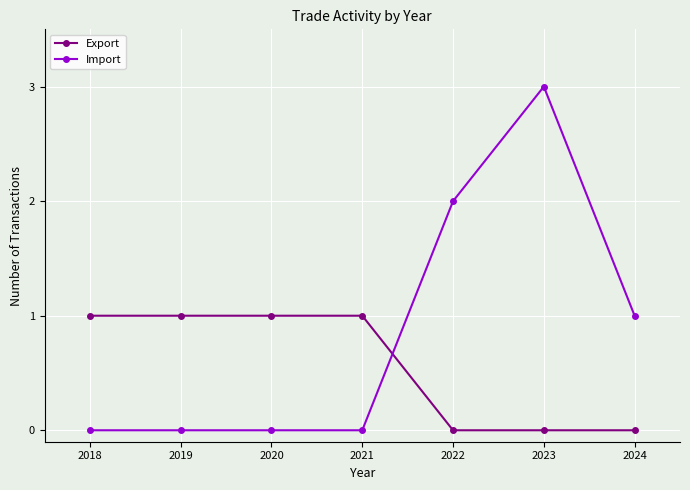

Reading left to right, what are all the values shown in this chart?

Export: 2018=1	2019=1	2020=1	2021=1	2022=0	2023=0	2024=0
Import: 2018=0	2019=0	2020=0	2021=0	2022=2	2023=3	2024=1